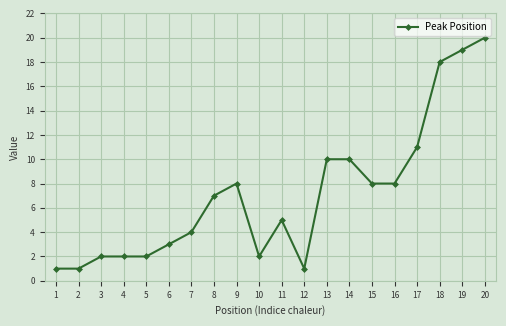

Which has a higher value, 8 or 18?

18